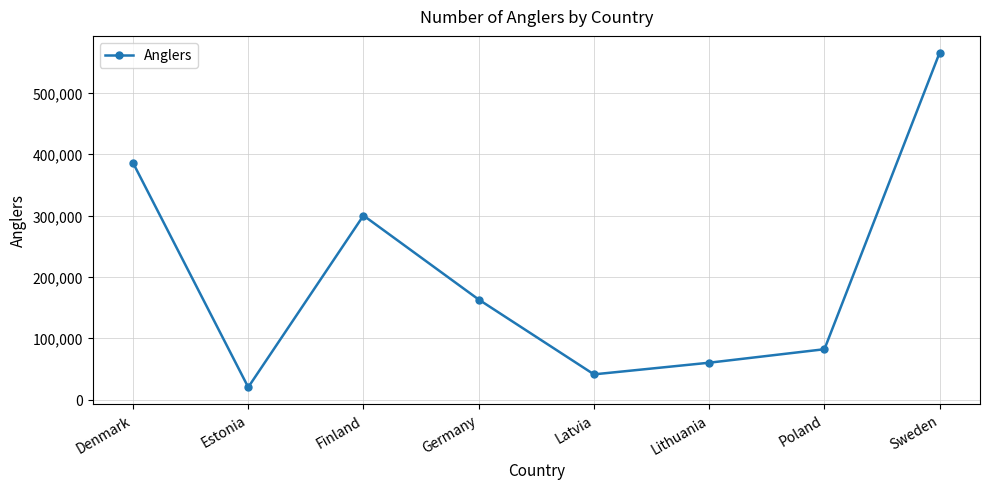

How many interior local peaks (higher than both neighbors) does the data have?

1